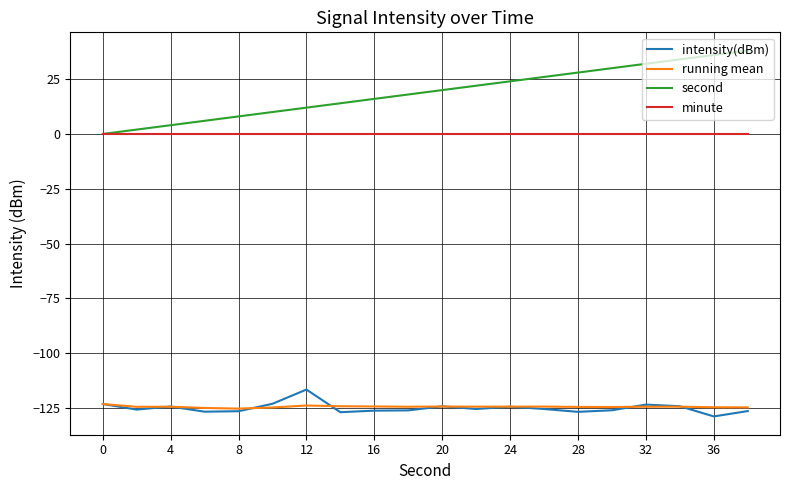

Which series has the widest spread of values?

second